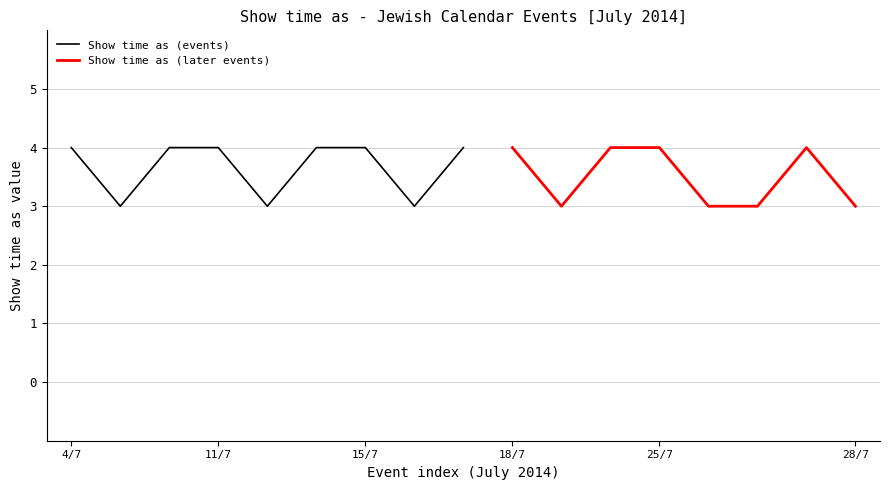

What is the difference between the maximum and minimum values?

1